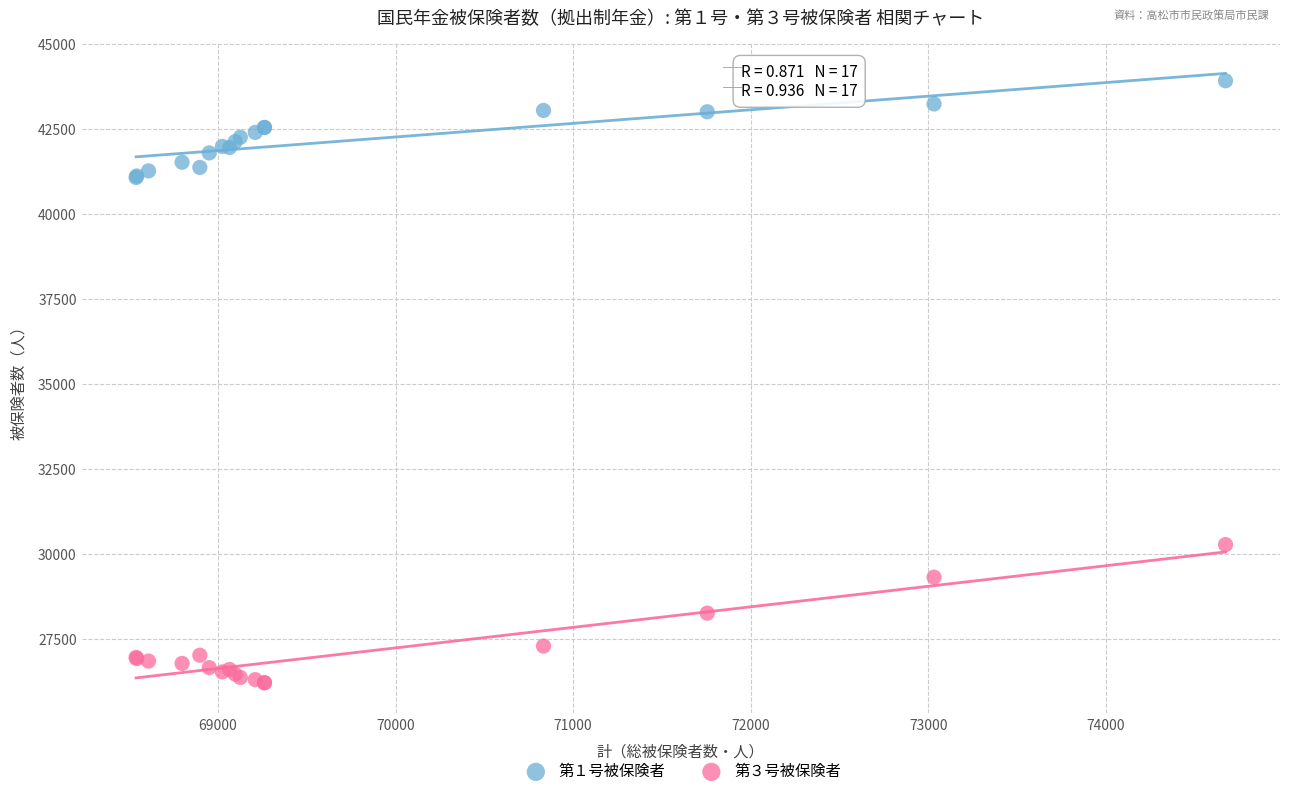

Which series contains the highest Y value?

第１号被保険者